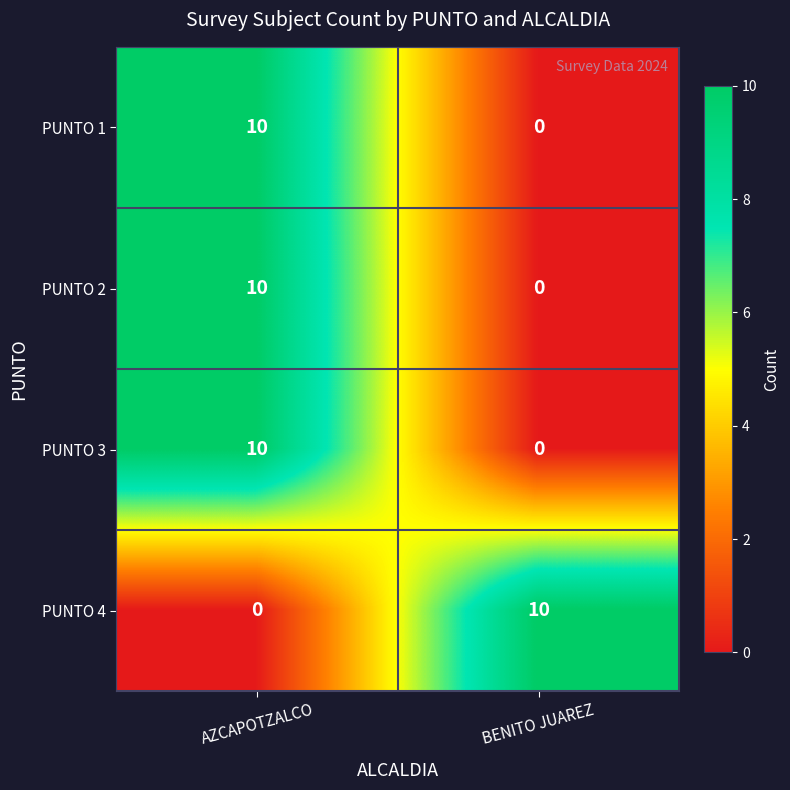

What is the sum of all PUNTO 1 values?

10